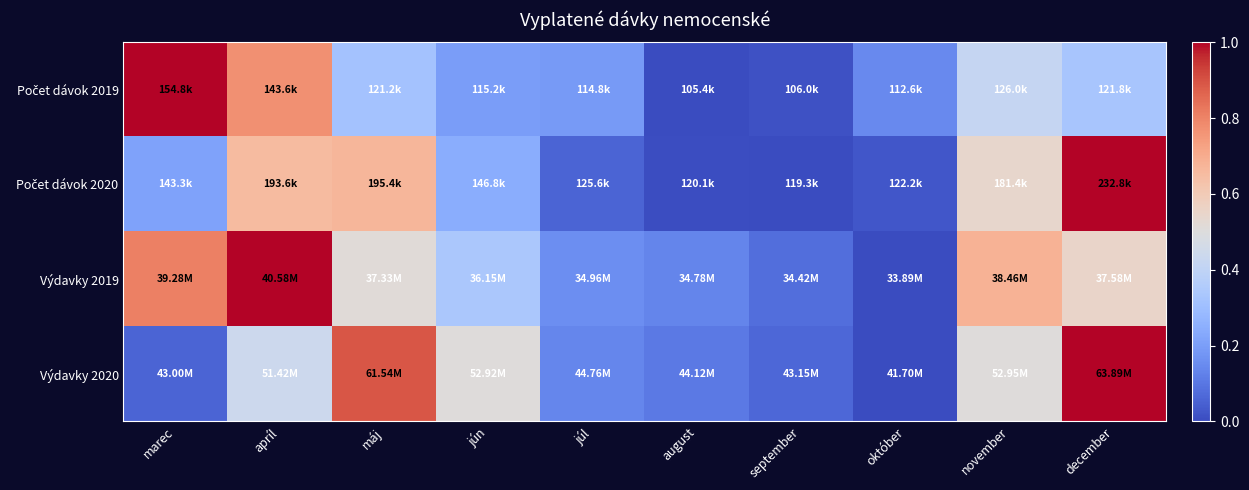

At which category does the chart reach its minimum across all series?

august